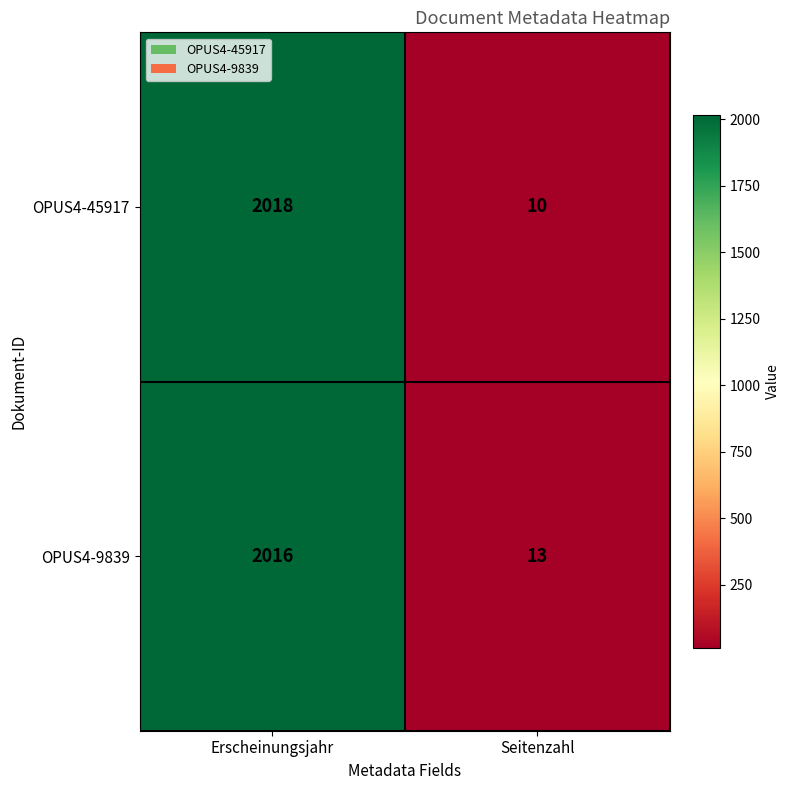

Reading left to right, extract all data points from this chart.

OPUS4-45917: Erscheinungsjahr=2018	Seitenzahl=10
OPUS4-9839: Erscheinungsjahr=2016	Seitenzahl=13